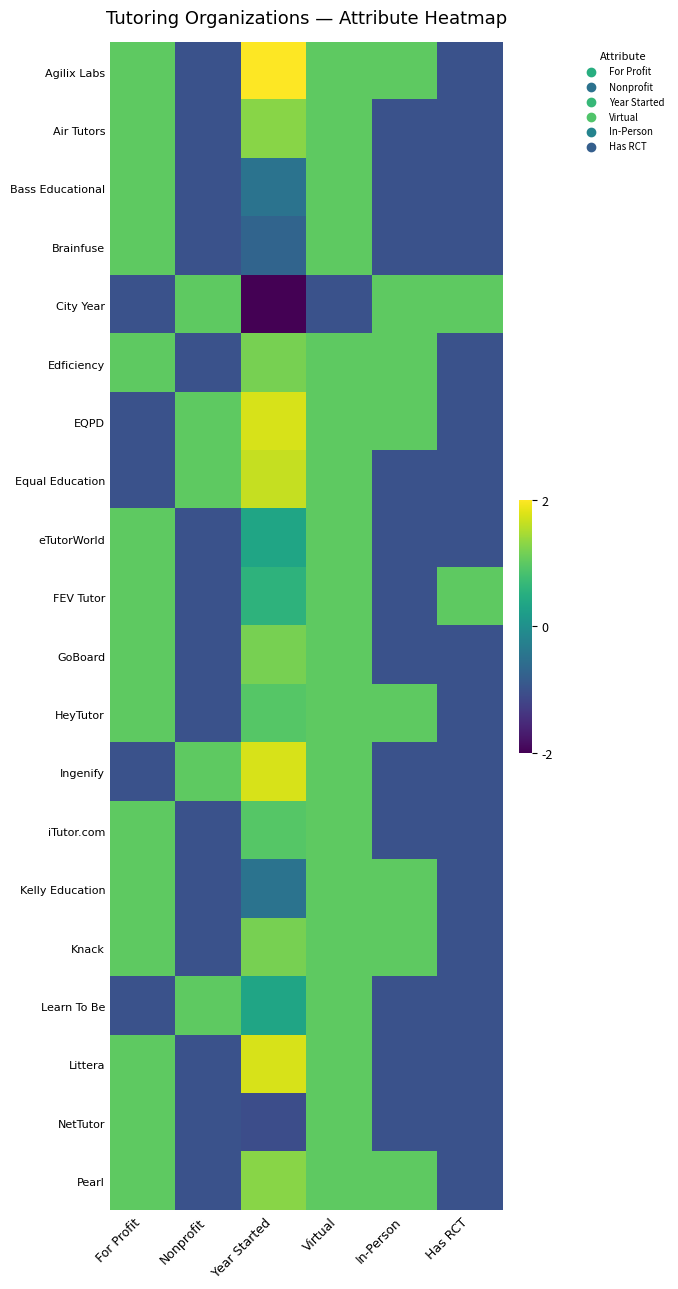

Which series has the largest total across all categories?

Agilix Labs